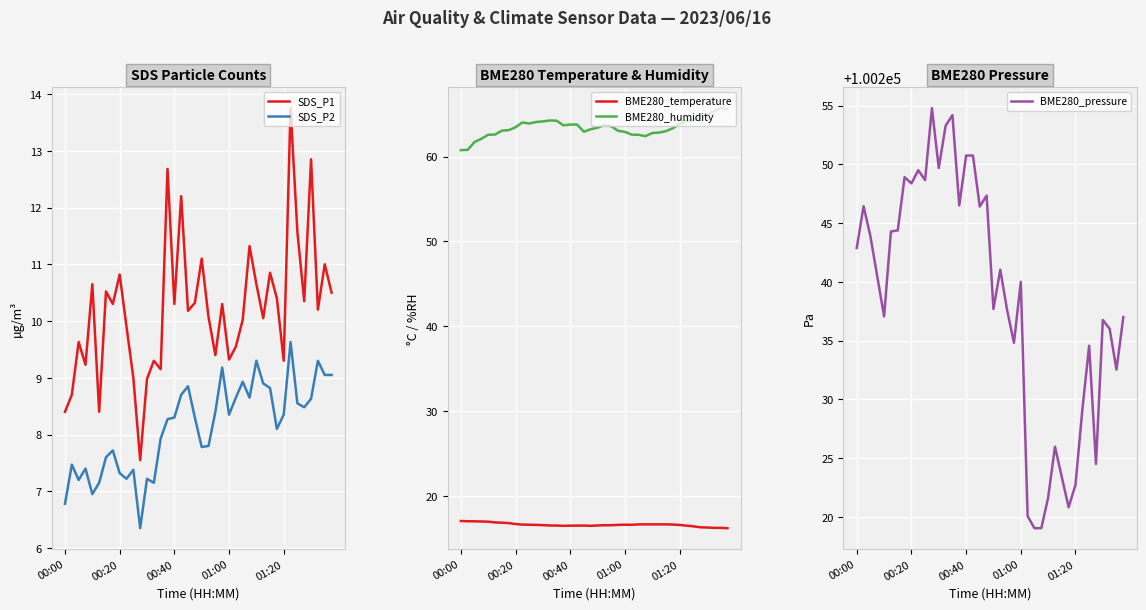

What is the greatest value displayed?

100254.8